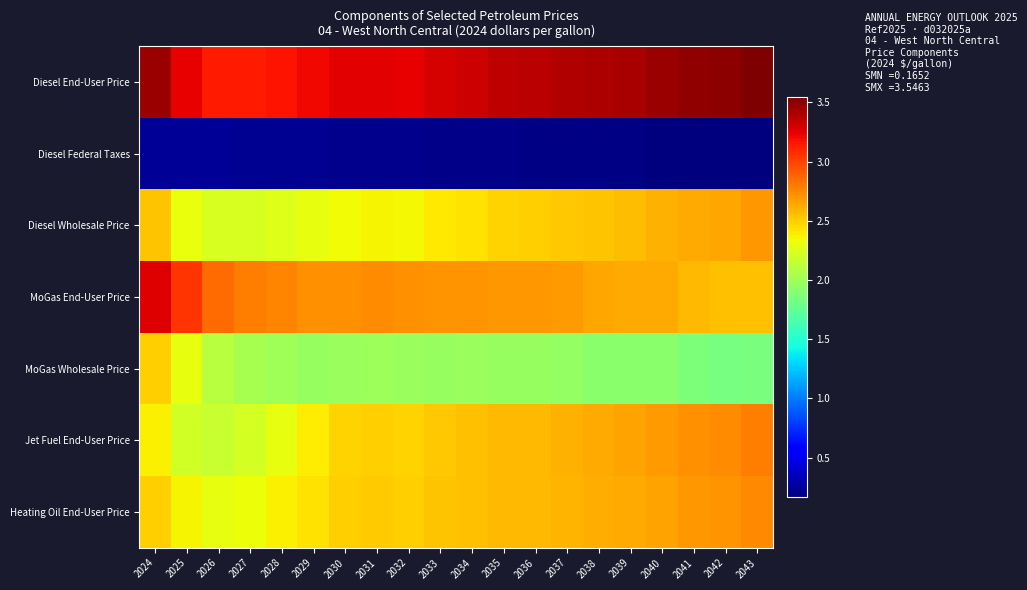

What is the difference between the highest and lowest values at 2030?

3.0